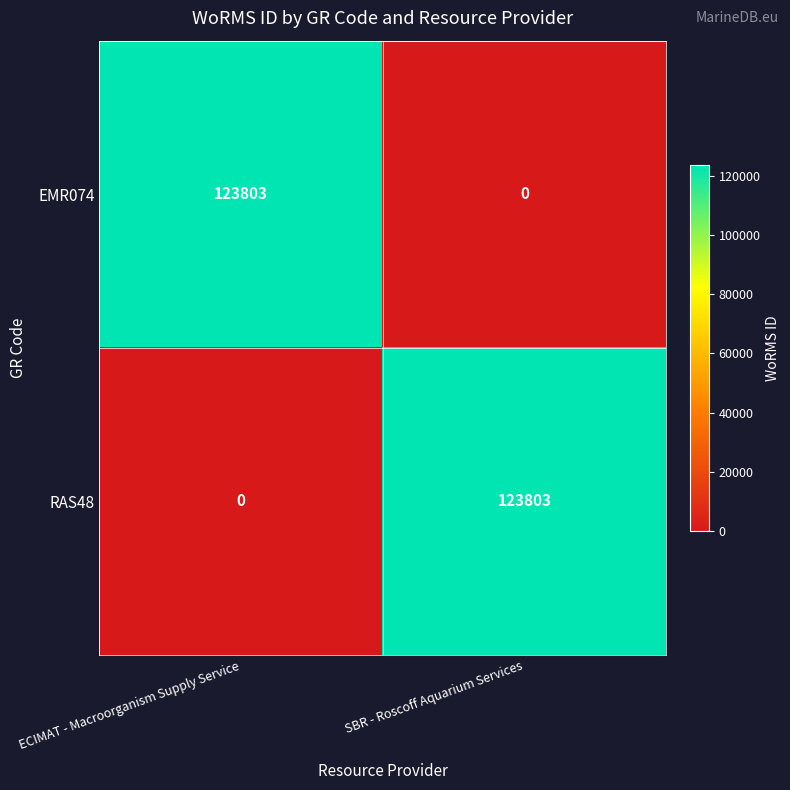

What is the difference between the maximum and minimum values in the RAS48 series?

123803